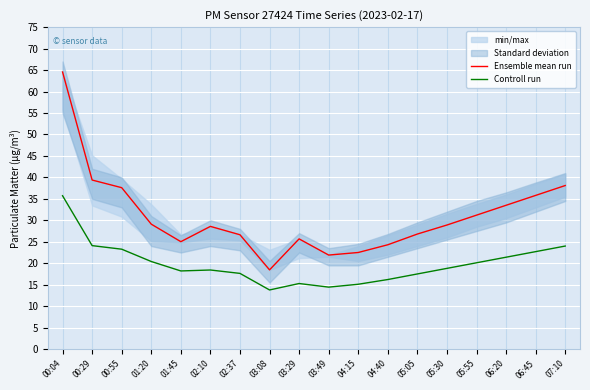

At which label does Controll run reach its minimum?

03:08